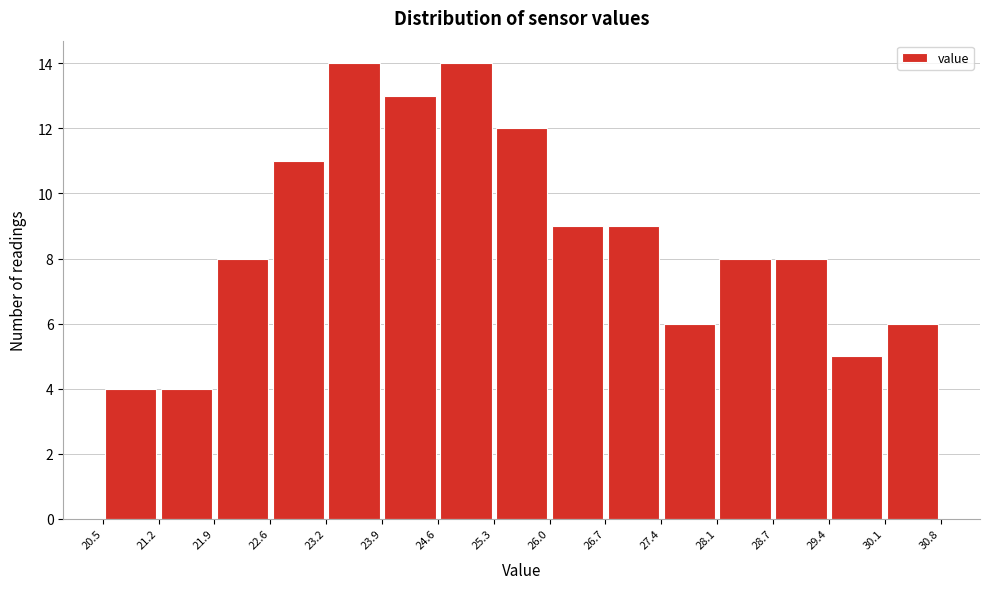

Reading left to right, list every bar in this chart as the range it spans on the x-axis followed by its height. The values are not printed on the chart, so give them approximately, as read against the axis.

20.5 to 21.2: 4
21.2 to 21.9: 4
21.9 to 22.6: 8
22.6 to 23.2: 11
23.2 to 23.9: 14
23.9 to 24.6: 13
24.6 to 25.3: 14
25.3 to 26.0: 12
26.0 to 26.7: 9
26.7 to 27.4: 9
27.4 to 28.1: 6
28.1 to 28.7: 8
28.7 to 29.4: 8
29.4 to 30.1: 5
30.1 to 30.8: 6